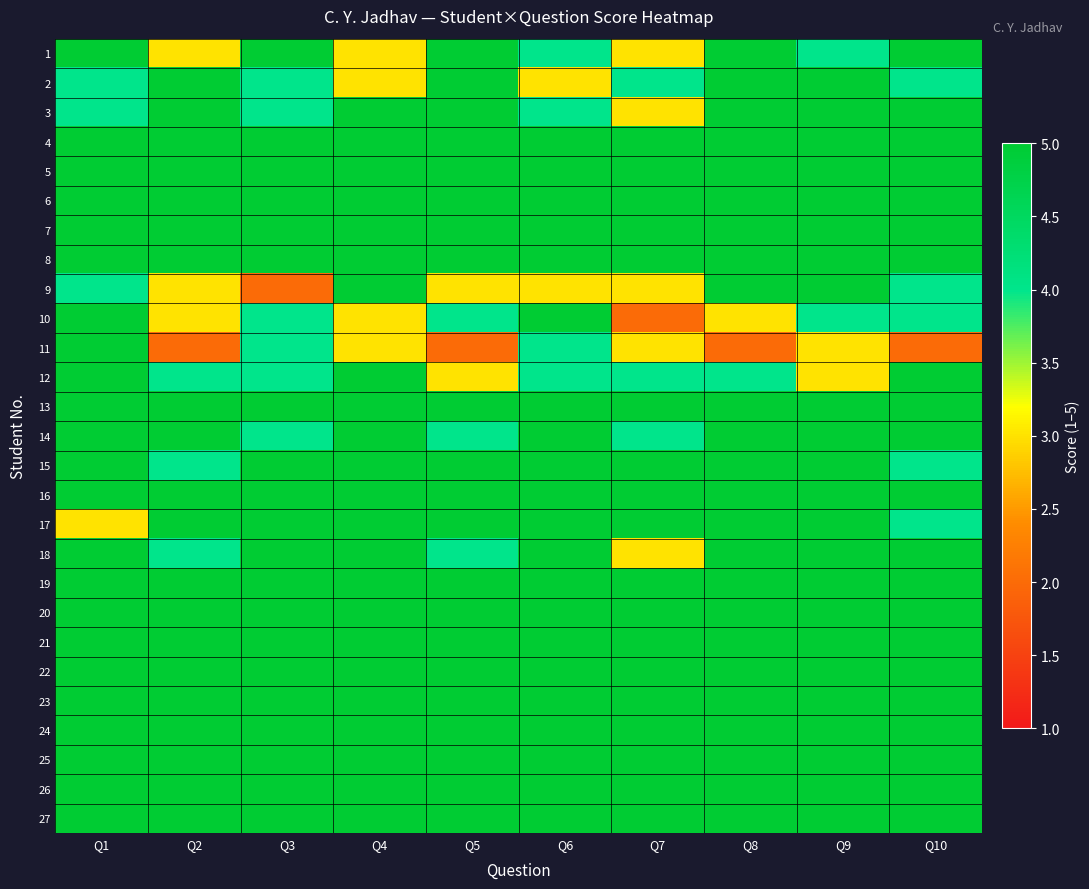

Reading right to left, transcribe all the data shown in this chart.

1: Q10=5	Q9=4	Q8=5	Q7=3	Q6=4	Q5=5	Q4=3	Q3=5	Q2=3	Q1=5
2: Q10=4	Q9=5	Q8=5	Q7=4	Q6=3	Q5=5	Q4=3	Q3=4	Q2=5	Q1=4
3: Q10=5	Q9=5	Q8=5	Q7=3	Q6=4	Q5=5	Q4=5	Q3=4	Q2=5	Q1=4
4: Q10=5	Q9=5	Q8=5	Q7=5	Q6=5	Q5=5	Q4=5	Q3=5	Q2=5	Q1=5
5: Q10=5	Q9=5	Q8=5	Q7=5	Q6=5	Q5=5	Q4=5	Q3=5	Q2=5	Q1=5
6: Q10=5	Q9=5	Q8=5	Q7=5	Q6=5	Q5=5	Q4=5	Q3=5	Q2=5	Q1=5
7: Q10=5	Q9=5	Q8=5	Q7=5	Q6=5	Q5=5	Q4=5	Q3=5	Q2=5	Q1=5
8: Q10=5	Q9=5	Q8=5	Q7=5	Q6=5	Q5=5	Q4=5	Q3=5	Q2=5	Q1=5
9: Q10=4	Q9=5	Q8=5	Q7=3	Q6=3	Q5=3	Q4=5	Q3=2	Q2=3	Q1=4
10: Q10=4	Q9=4	Q8=3	Q7=2	Q6=5	Q5=4	Q4=3	Q3=4	Q2=3	Q1=5
11: Q10=2	Q9=3	Q8=2	Q7=3	Q6=4	Q5=2	Q4=3	Q3=4	Q2=2	Q1=5
12: Q10=5	Q9=3	Q8=4	Q7=4	Q6=4	Q5=3	Q4=5	Q3=4	Q2=4	Q1=5
13: Q10=5	Q9=5	Q8=5	Q7=5	Q6=5	Q5=5	Q4=5	Q3=5	Q2=5	Q1=5
14: Q10=5	Q9=5	Q8=5	Q7=4	Q6=5	Q5=4	Q4=5	Q3=4	Q2=5	Q1=5
15: Q10=4	Q9=5	Q8=5	Q7=5	Q6=5	Q5=5	Q4=5	Q3=5	Q2=4	Q1=5
16: Q10=5	Q9=5	Q8=5	Q7=5	Q6=5	Q5=5	Q4=5	Q3=5	Q2=5	Q1=5
17: Q10=4	Q9=5	Q8=5	Q7=5	Q6=5	Q5=5	Q4=5	Q3=5	Q2=5	Q1=3
18: Q10=5	Q9=5	Q8=5	Q7=3	Q6=5	Q5=4	Q4=5	Q3=5	Q2=4	Q1=5
19: Q10=5	Q9=5	Q8=5	Q7=5	Q6=5	Q5=5	Q4=5	Q3=5	Q2=5	Q1=5
20: Q10=5	Q9=5	Q8=5	Q7=5	Q6=5	Q5=5	Q4=5	Q3=5	Q2=5	Q1=5
21: Q10=5	Q9=5	Q8=5	Q7=5	Q6=5	Q5=5	Q4=5	Q3=5	Q2=5	Q1=5
22: Q10=5	Q9=5	Q8=5	Q7=5	Q6=5	Q5=5	Q4=5	Q3=5	Q2=5	Q1=5
23: Q10=5	Q9=5	Q8=5	Q7=5	Q6=5	Q5=5	Q4=5	Q3=5	Q2=5	Q1=5
24: Q10=5	Q9=5	Q8=5	Q7=5	Q6=5	Q5=5	Q4=5	Q3=5	Q2=5	Q1=5
25: Q10=5	Q9=5	Q8=5	Q7=5	Q6=5	Q5=5	Q4=5	Q3=5	Q2=5	Q1=5
26: Q10=5	Q9=5	Q8=5	Q7=5	Q6=5	Q5=5	Q4=5	Q3=5	Q2=5	Q1=5
27: Q10=5	Q9=5	Q8=5	Q7=5	Q6=5	Q5=5	Q4=5	Q3=5	Q2=5	Q1=5